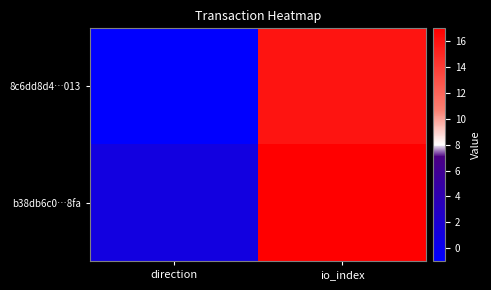

Count the number of categories in the chart.

2